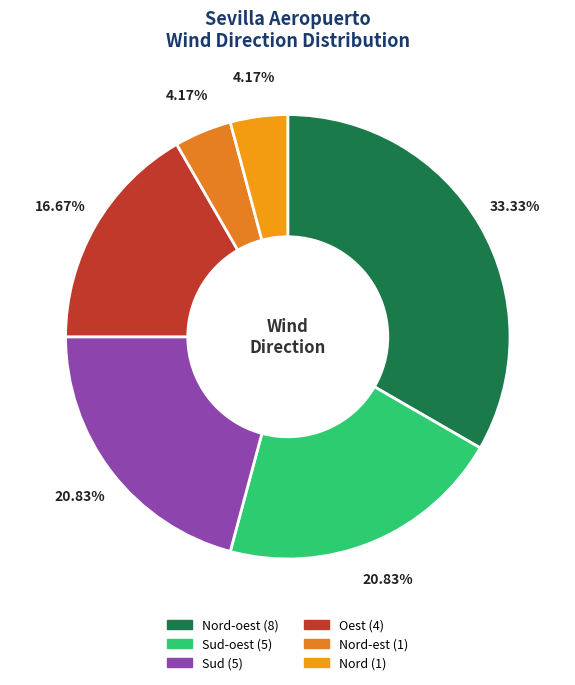

How many segments does this pie chart have?

6